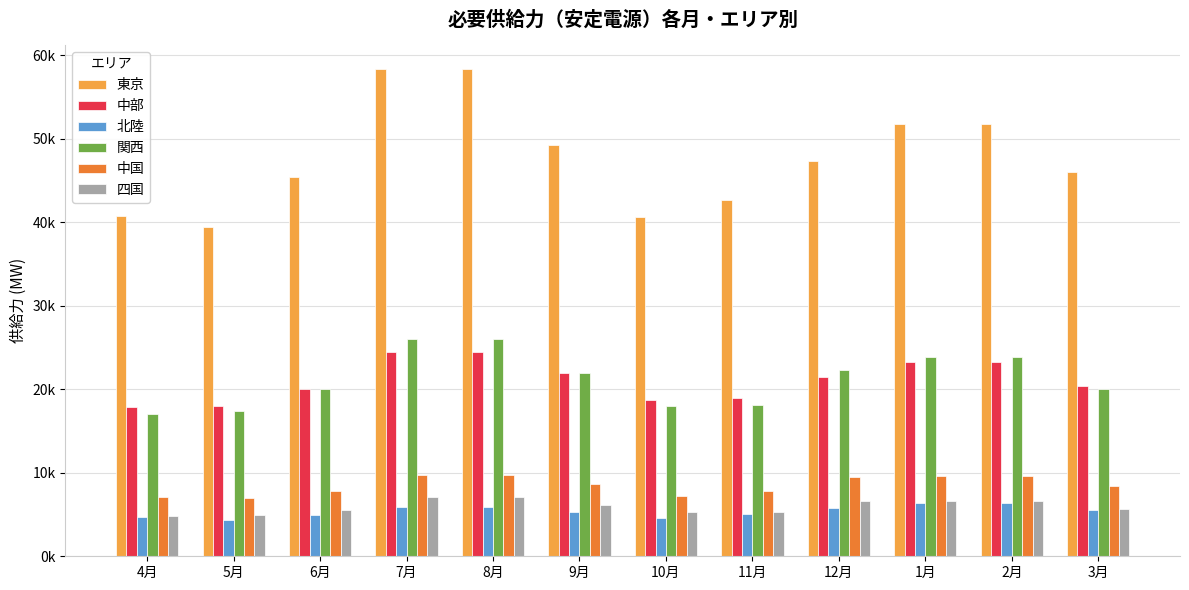

What are all the series names shown in the legend?

東京, 中部, 北陸, 関西, 中国, 四国